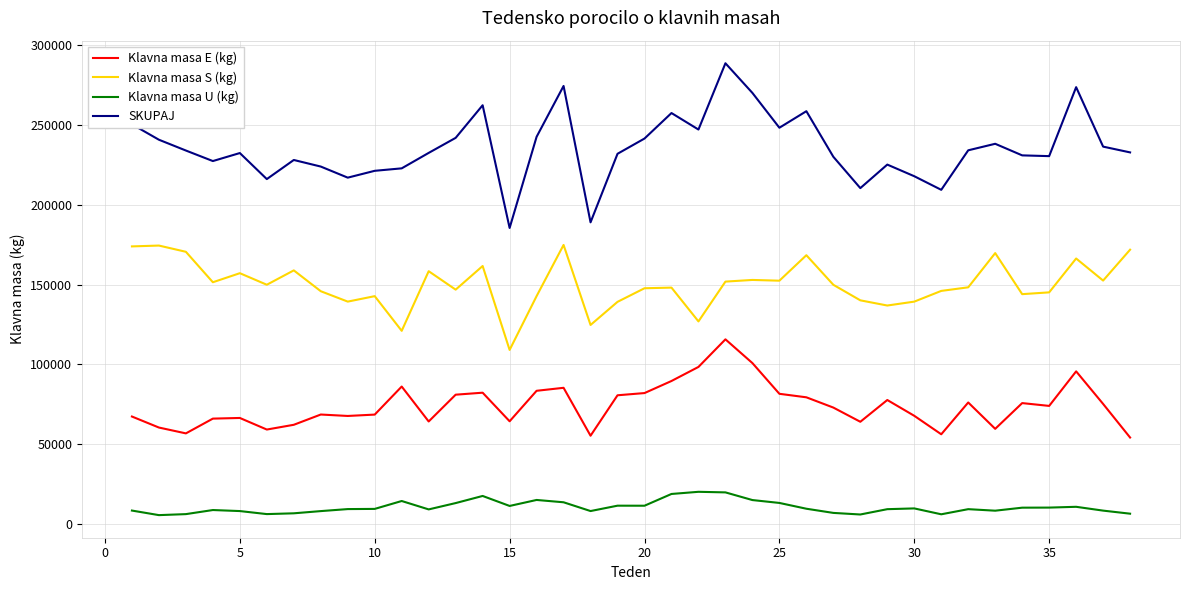

Which series has the largest total across all categories?

SKUPAJ